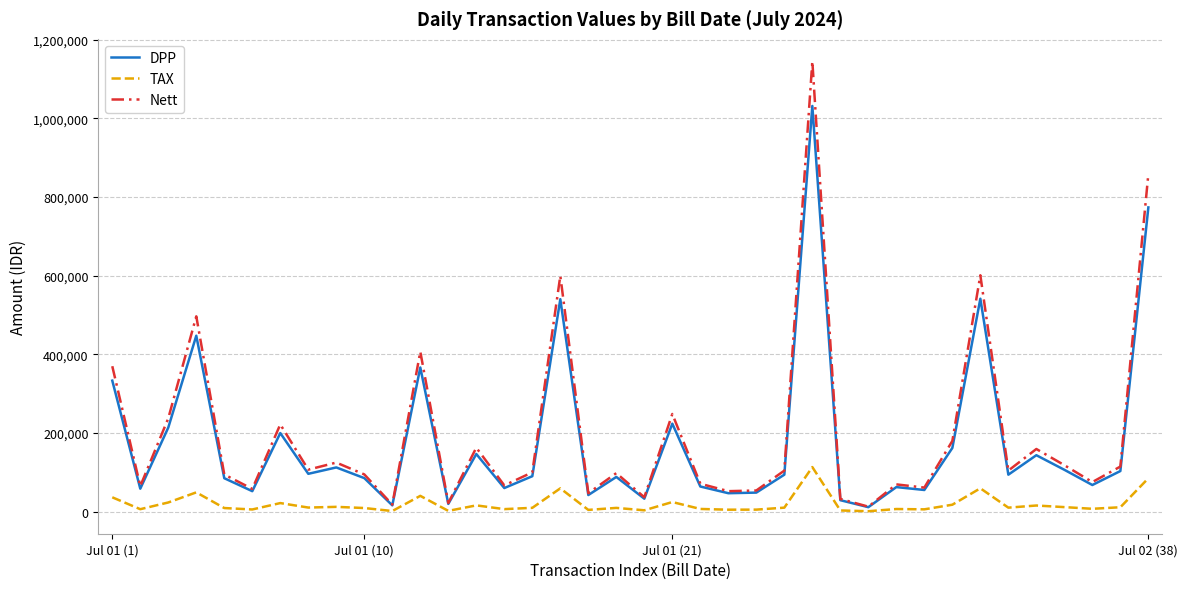

How many lines are shown in the chart?

3